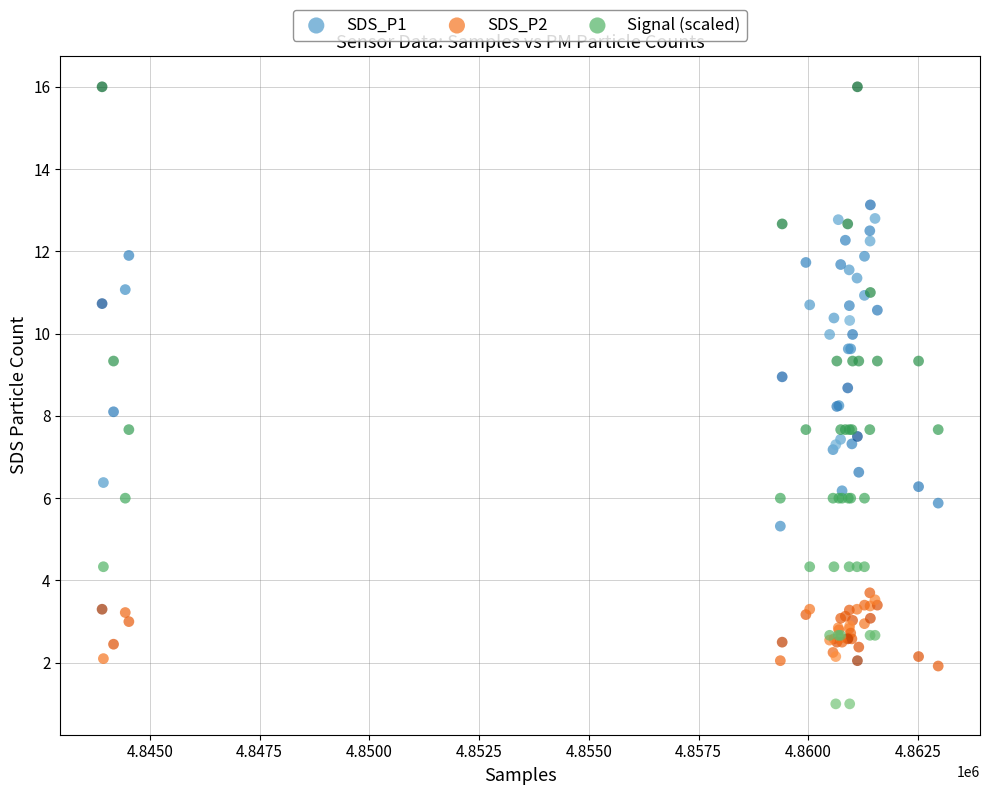

Which series has the largest Y range (max minus min)?

Signal (scaled)